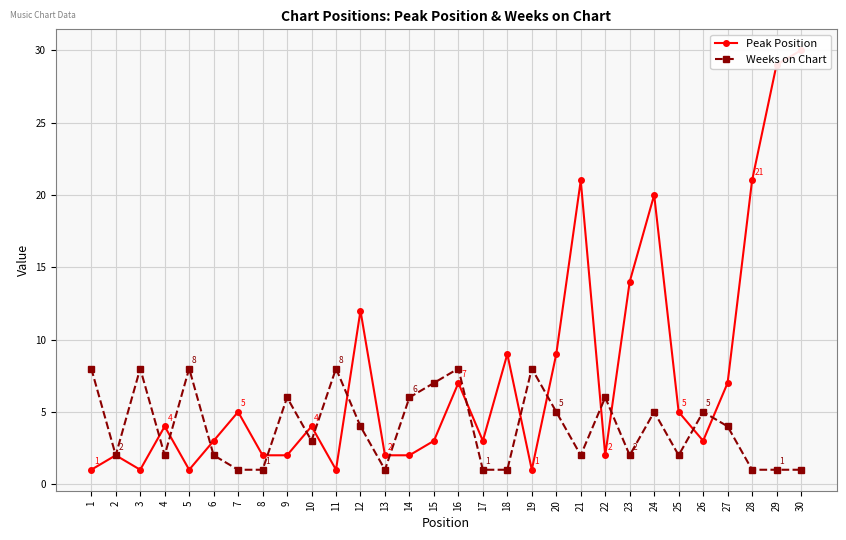

Which series ends up on top after the final intersection of Weeks on Chart and Peak Position?

Peak Position